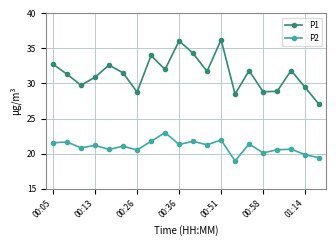

What is the sum of all P2 values?

419.2